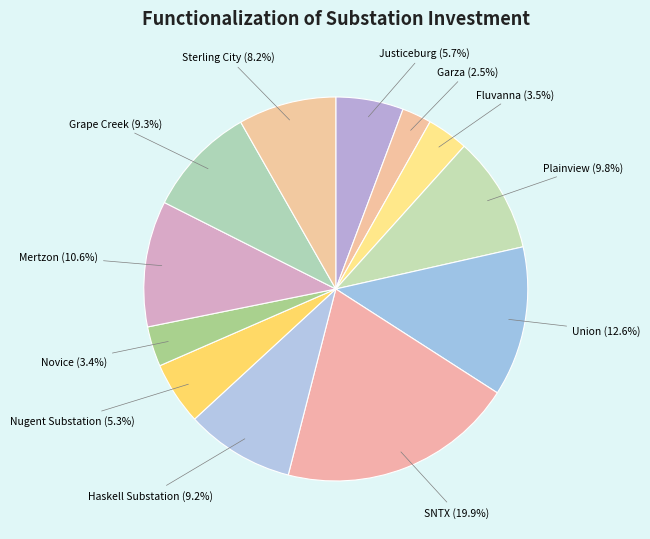

Combined, do SNTX and Novice account for over 50%?

No